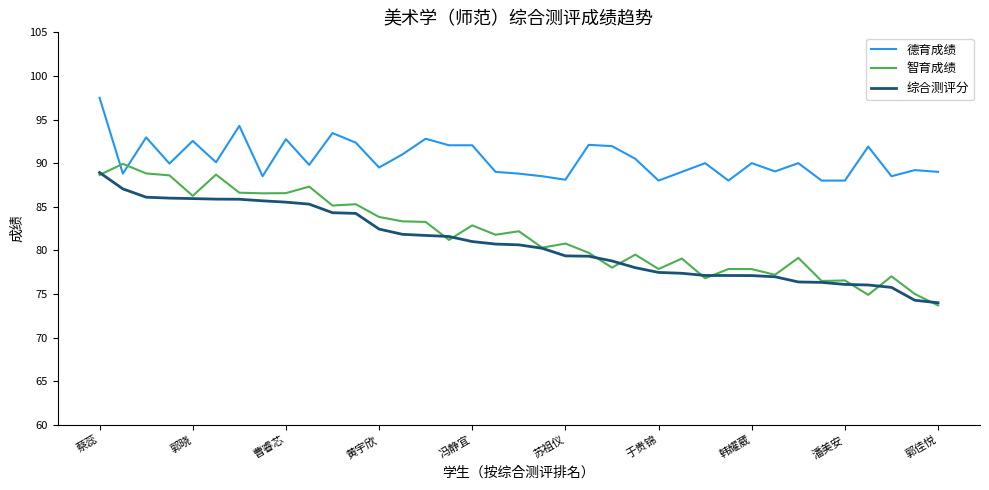

What is the highest value of the 智育成绩 series?

89.9